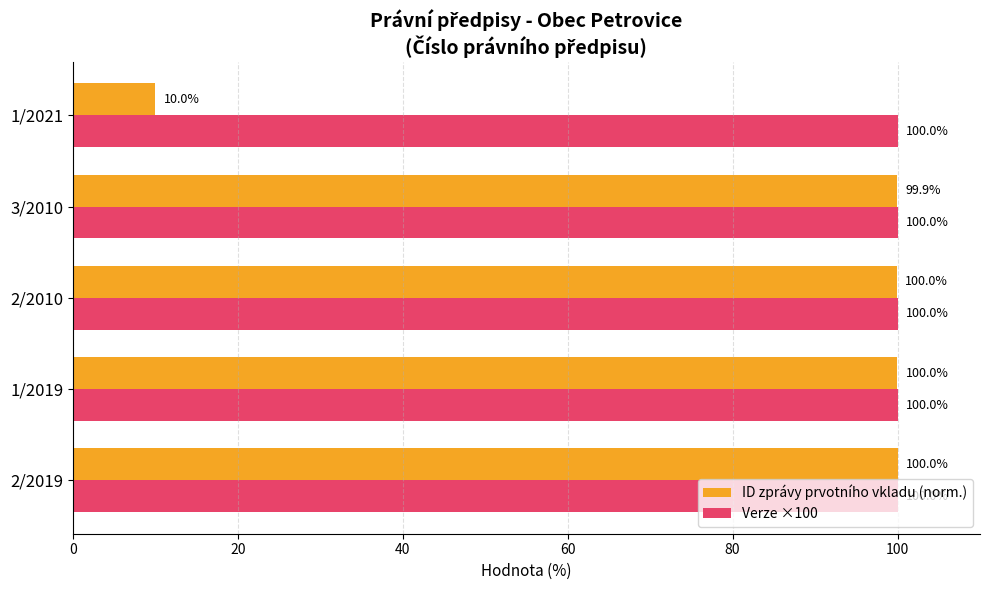

Where is ID zprávy prvotního vkladu (norm.) nearest to the value 55?

3/2010